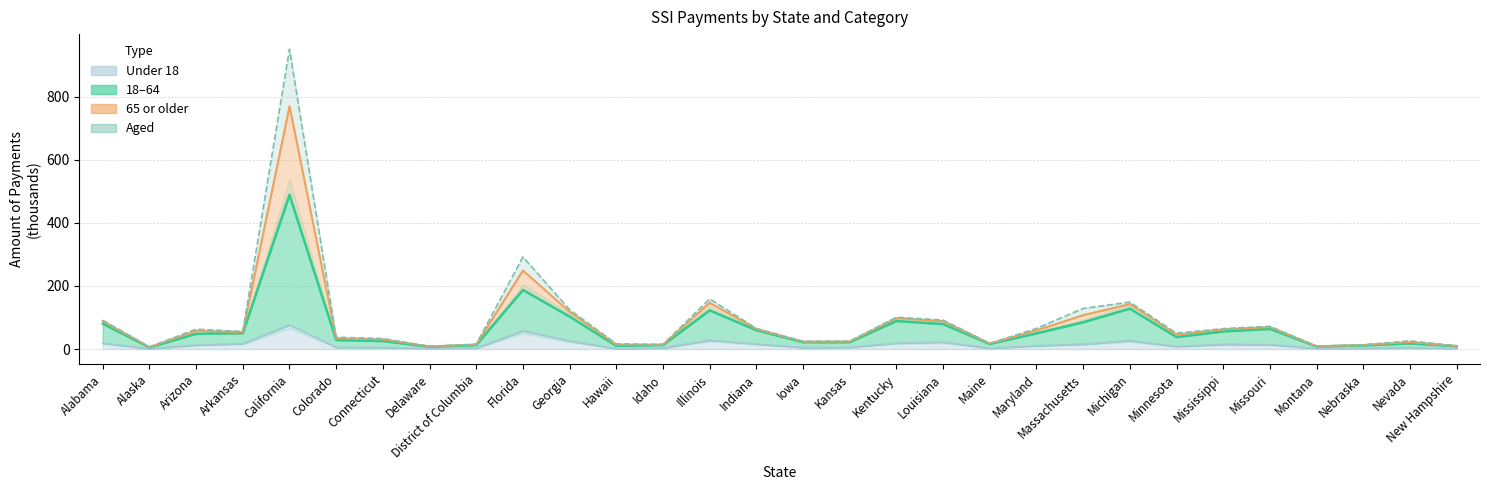

Does the chart display data point markers on the line(s)?

No